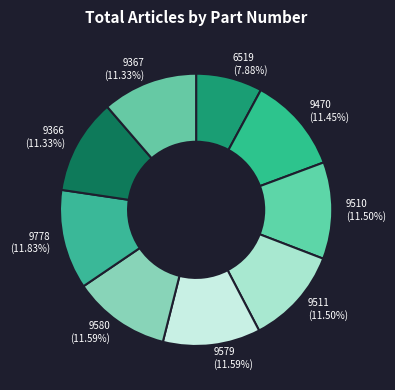

True or false: 9510 accounts for 1% of the total.

False